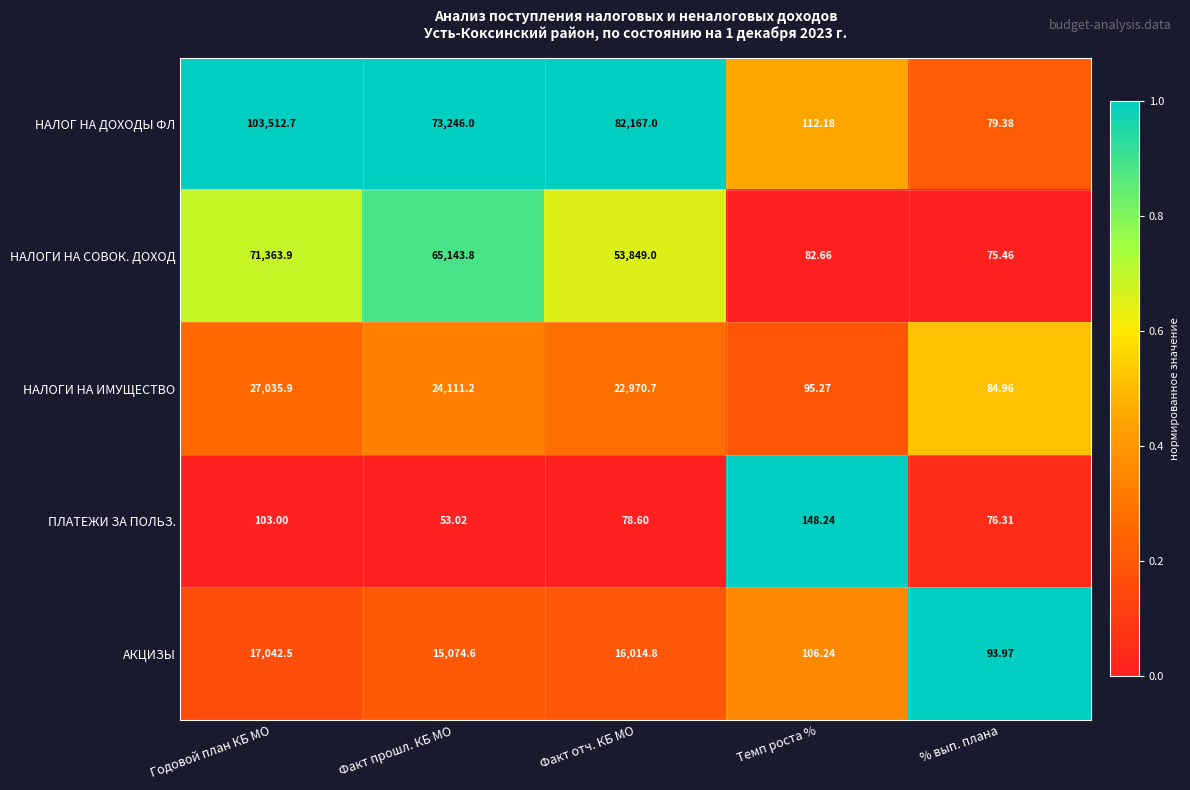

Between Годовой план КБ МО and Темп роста %, which series saw the biggest shift?

НАЛОГ НА ДОХОДЫ ФЛ